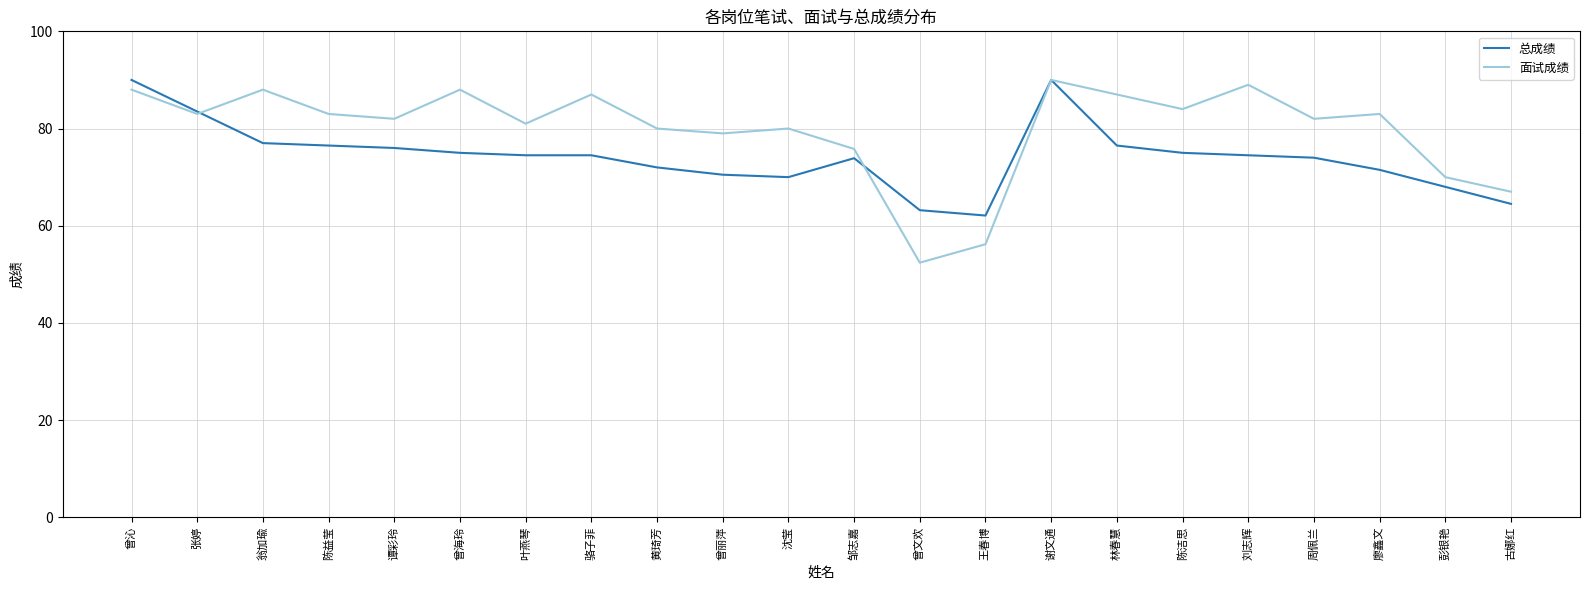

At how many categories does at least one series exceed 52?

22